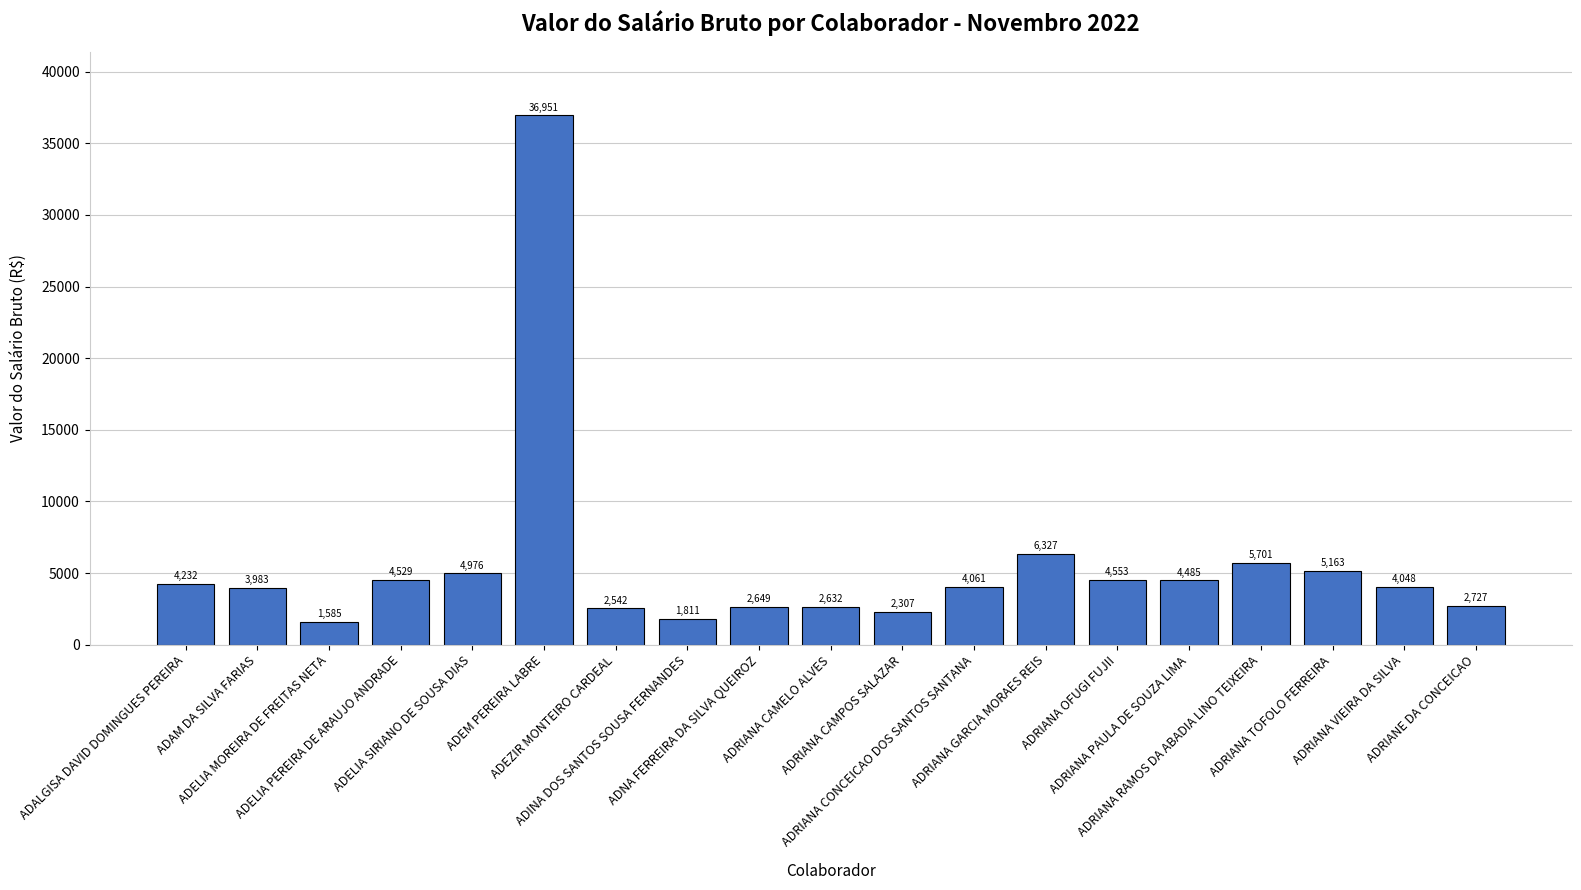

List the labels in order of value, smallest first.

ADELIA MOREIRA DE FREITAS NETA, ADINA DOS SANTOS SOUSA FERNANDES, ADRIANA CAMPOS SALAZAR, ADEZIR MONTEIRO CARDEAL, ADRIANA CAMELO ALVES, ADNA FERREIRA DA SILVA QUEIROZ, ADRIANE DA CONCEICAO, ADAM DA SILVA FARIAS, ADRIANA VIEIRA DA SILVA, ADRIANA CONCEICAO DOS SANTOS SANTANA, ADALGISA DAVID DOMINGUES PEREIRA, ADRIANA PAULA DE SOUZA LIMA, ADELIA PEREIRA DE ARAUJO ANDRADE, ADRIANA OFUGI FUJII, ADELIA SIRIANO DE SOUSA DIAS, ADRIANA TOFOLO FERREIRA, ADRIANA RAMOS DA ABADIA LINO TEIXEIRA, ADRIANA GARCIA MORAES REIS, ADEM PEREIRA LABRE